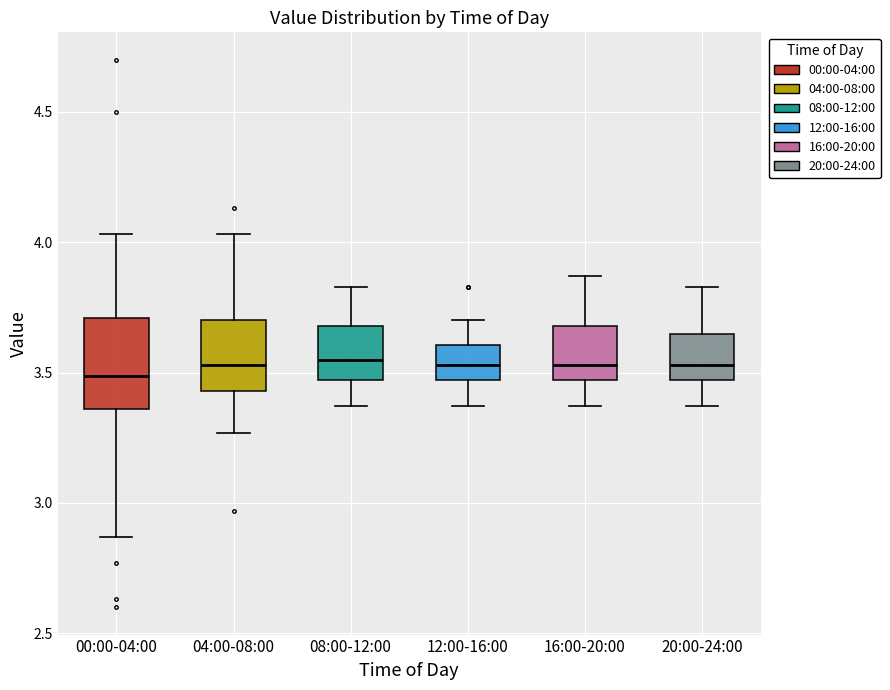

Reading left to right, read every box against the y-axis: the position of its median line, the range the box covers, and the ends of its whiskers. The values are not printed on the chart, so give them approximately, as read against the axis.

00:00-04:00: median 3.50, box 3.35 to 3.70, whiskers 2.85 to 4.05
04:00-08:00: median 3.55, box 3.45 to 3.70, whiskers 3.25 to 4.05
08:00-12:00: median 3.55, box 3.45 to 3.70, whiskers 3.35 to 3.85
12:00-16:00: median 3.55, box 3.45 to 3.60, whiskers 3.35 to 3.70
16:00-20:00: median 3.55, box 3.45 to 3.70, whiskers 3.35 to 3.85
20:00-24:00: median 3.55, box 3.45 to 3.65, whiskers 3.35 to 3.85